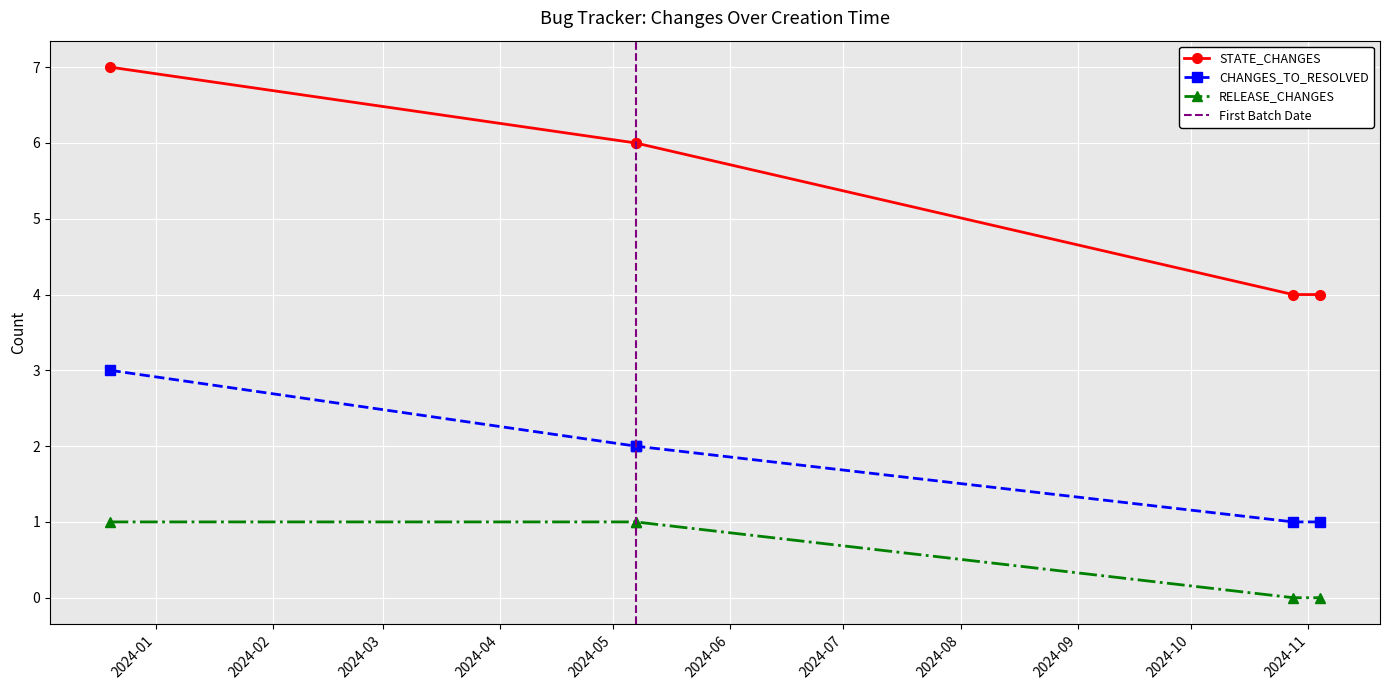

What is the spread (max minus min) of values at 2024-10-28?

4